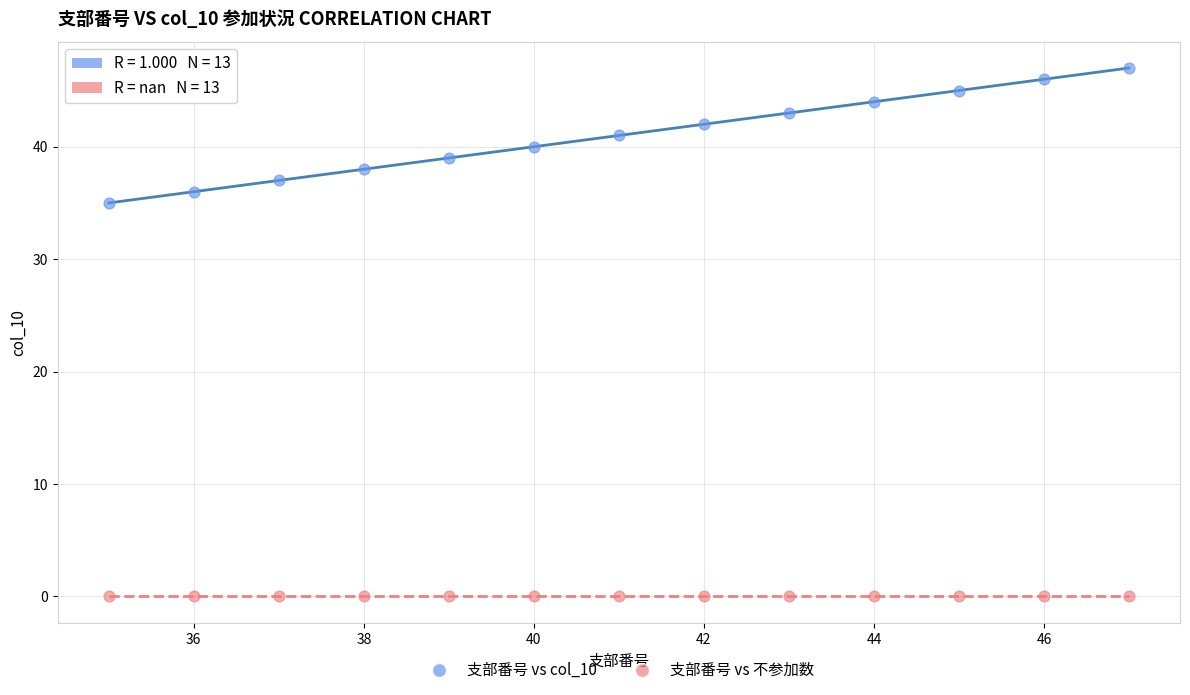

What are all the series names shown in the legend?

支部番号 vs col_10, 支部番号 vs 不参加数